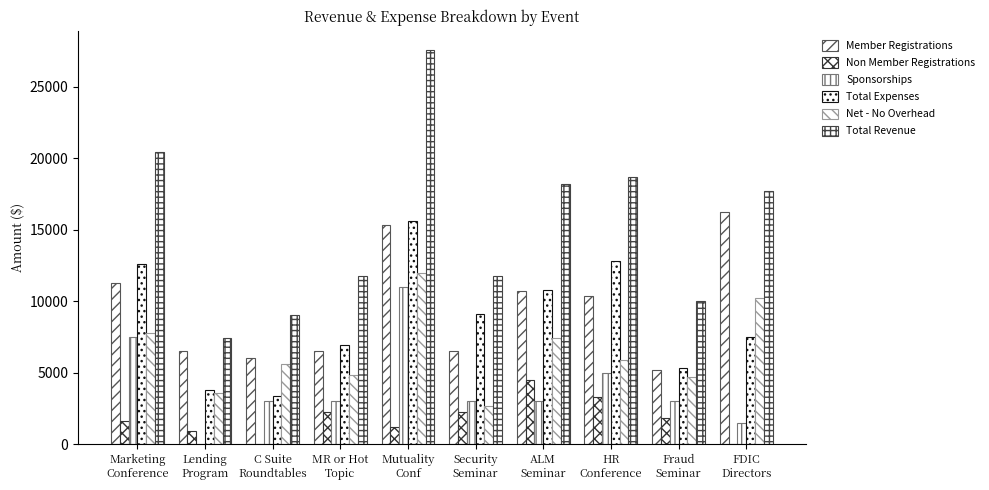

At Security
Seminar, list the series in order from smallest to largest.

Non Member Registrations, Net - No Overhead, Sponsorships, Member Registrations, Total Expenses, Total Revenue